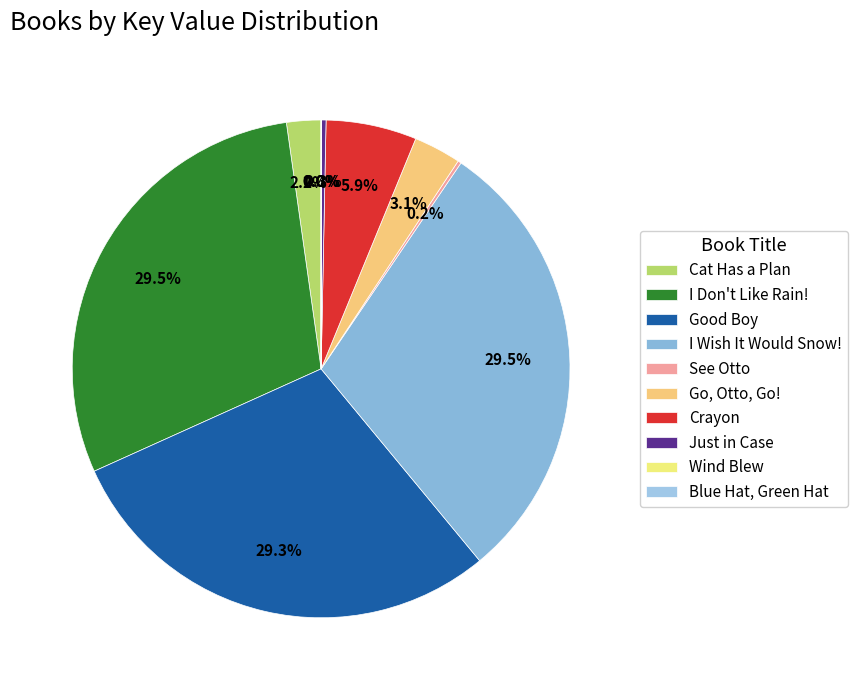

Is Wind Blew the majority of the pie?

No